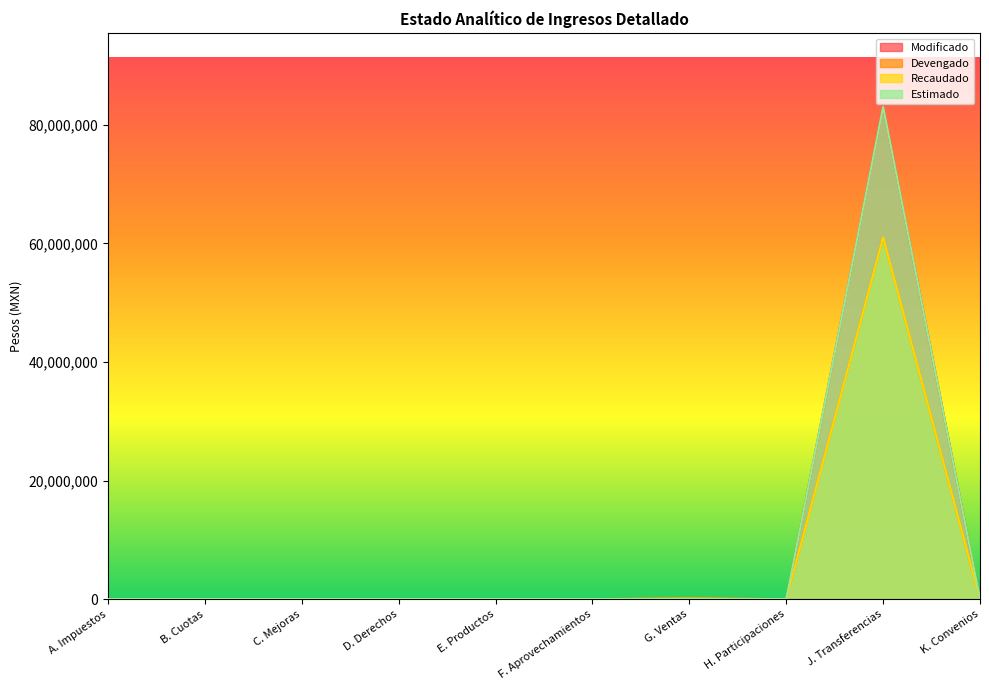

What is the label of the 4th point from the right?

G. Ventas